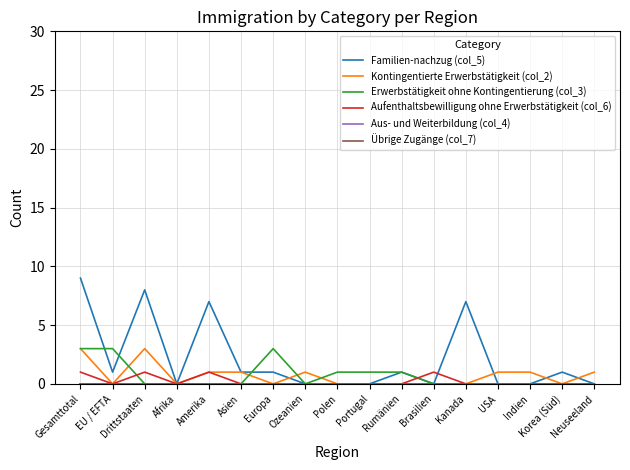

Between EU / EFTA and Ozeanien, which series saw the biggest shift?

Erwerbstätigkeit ohne Kontingentierung (col_3)